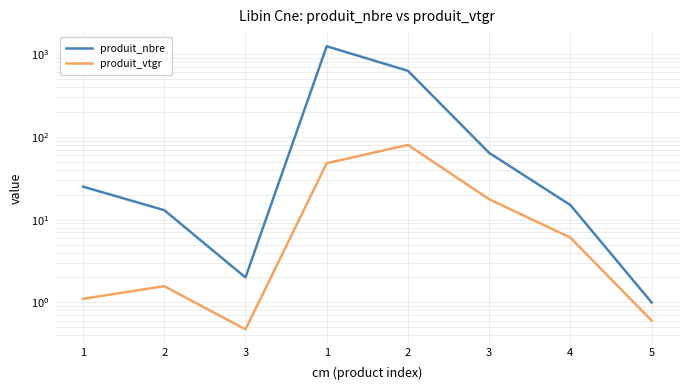

What are all the series names shown in the legend?

produit_nbre, produit_vtgr